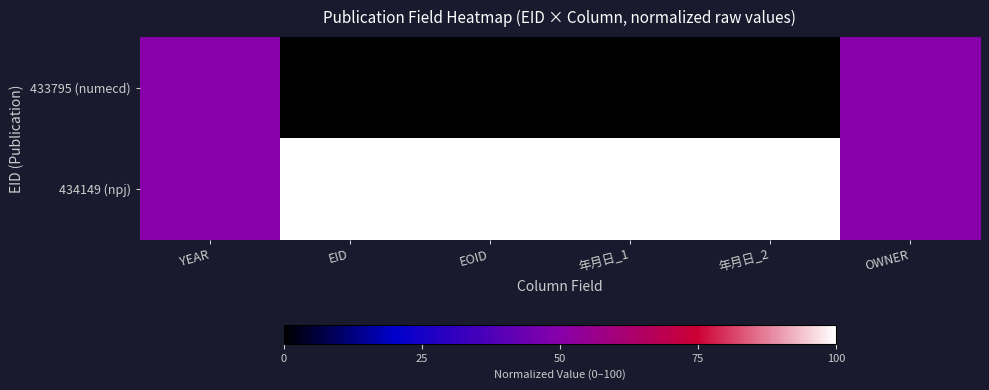

Reading left to right, extract all data points from this chart.

433795 (numecd): YEAR=50	EID=0	EOID=0	年月日_1=0	年月日_2=0	OWNER=50
434149 (npj): YEAR=50	EID=100	EOID=100	年月日_1=100	年月日_2=100	OWNER=50